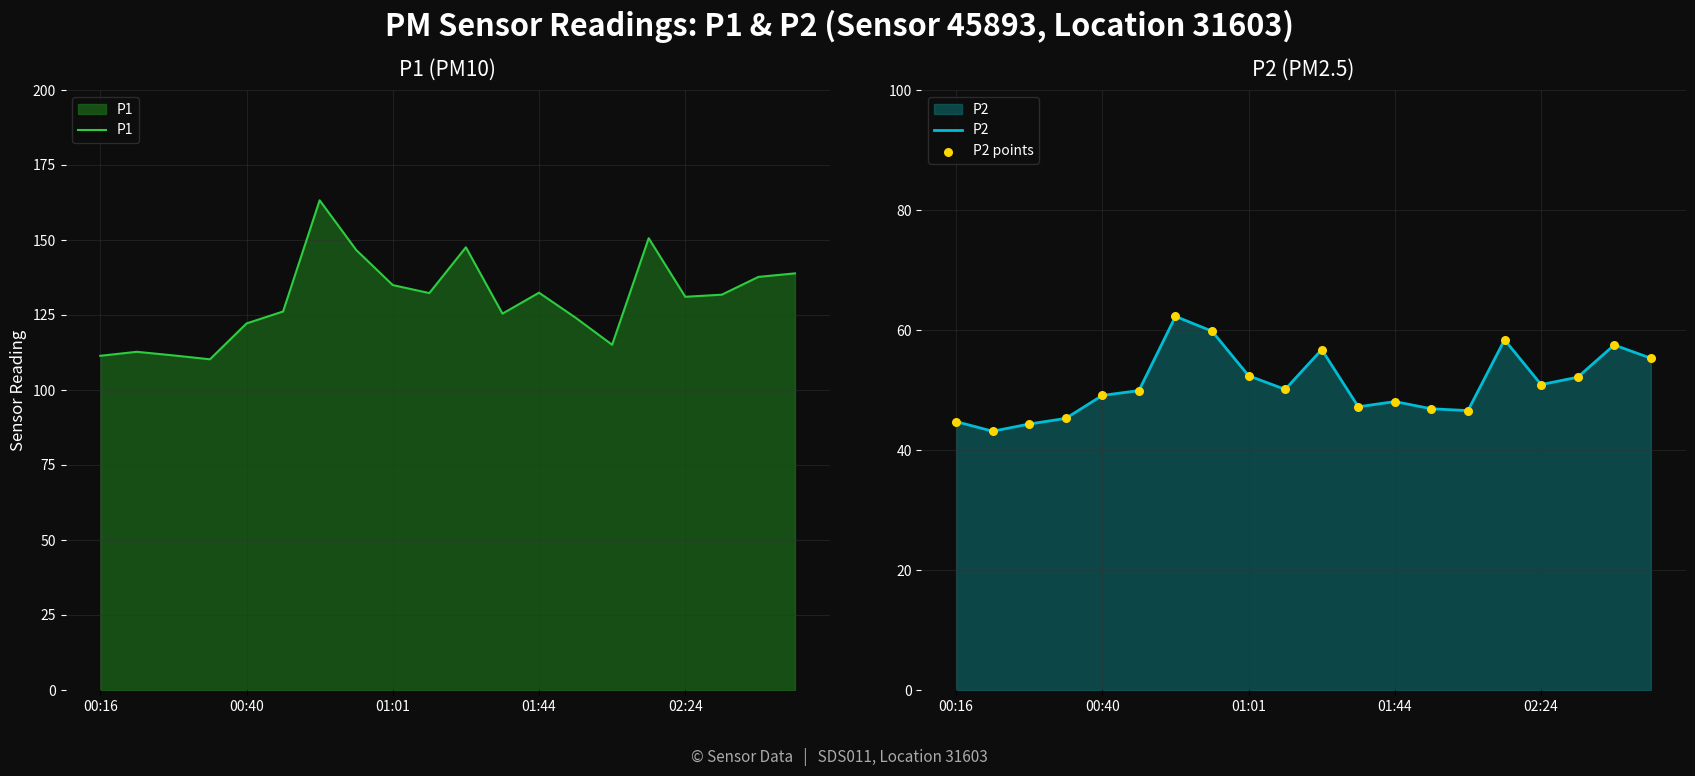

Which series reaches the maximum Y coordinate?

P1